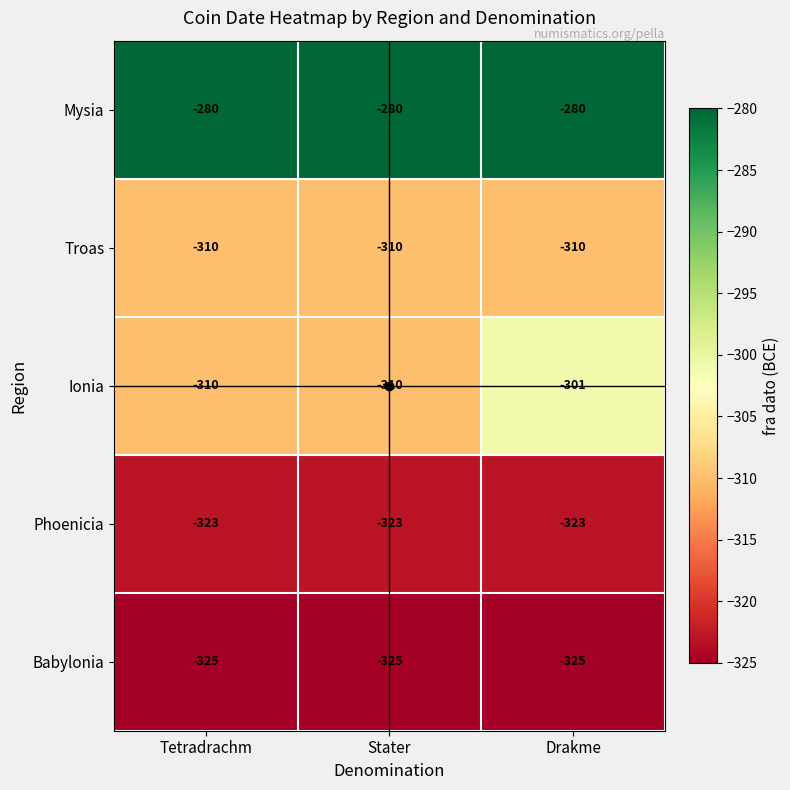

What is the minimum value for Babylonia?

-325